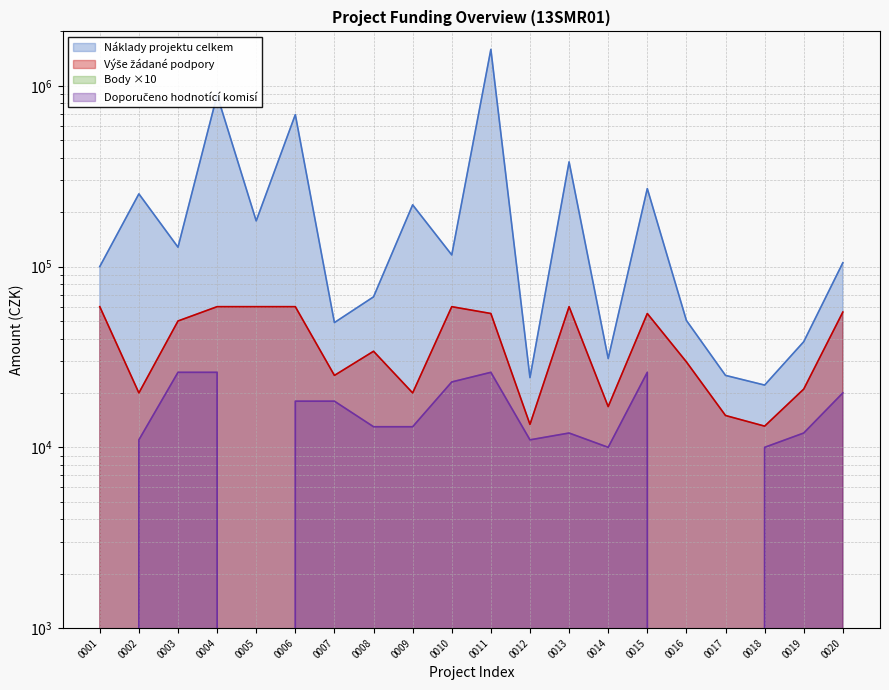

Where is the first local maximum for Výše žádané podpory?

0008